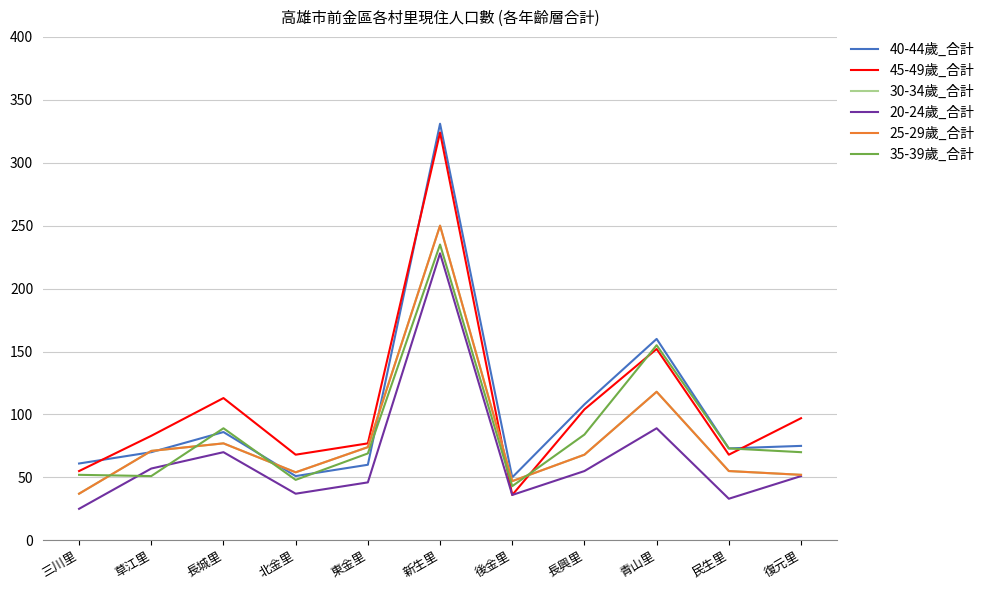

The 35-39歲_合計 series shows 115 at 長興里. True or false?

False